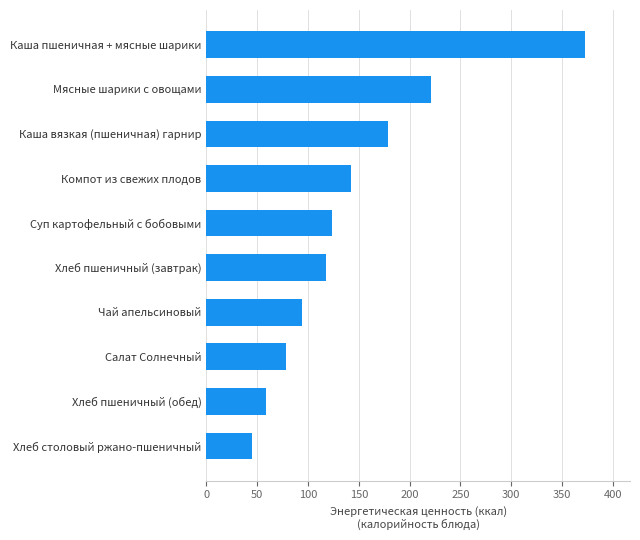

The value at Хлеб пшеничный (завтрак) is 157.3. True or false?

False